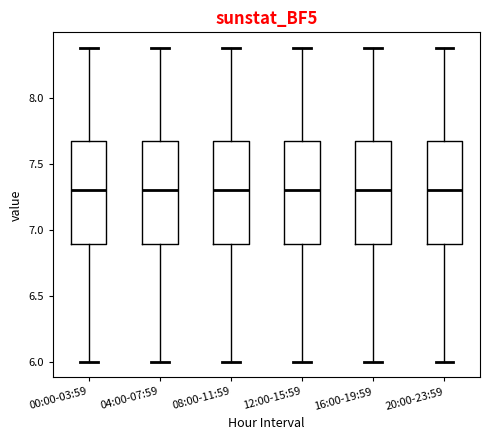

Reading left to right, transcribe this box plot: for each box, give where its median line is, the range the box spans, and where its two whiskers end, as read against the y-axis. The values are not printed on the chart, so give them approximately, as read against the axis.

00:00-03:59: median 7.3, box 6.9 to 7.7, whiskers 6.0 to 8.4
04:00-07:59: median 7.3, box 6.9 to 7.7, whiskers 6.0 to 8.4
08:00-11:59: median 7.3, box 6.9 to 7.7, whiskers 6.0 to 8.4
12:00-15:59: median 7.3, box 6.9 to 7.7, whiskers 6.0 to 8.4
16:00-19:59: median 7.3, box 6.9 to 7.7, whiskers 6.0 to 8.4
20:00-23:59: median 7.3, box 6.9 to 7.7, whiskers 6.0 to 8.4